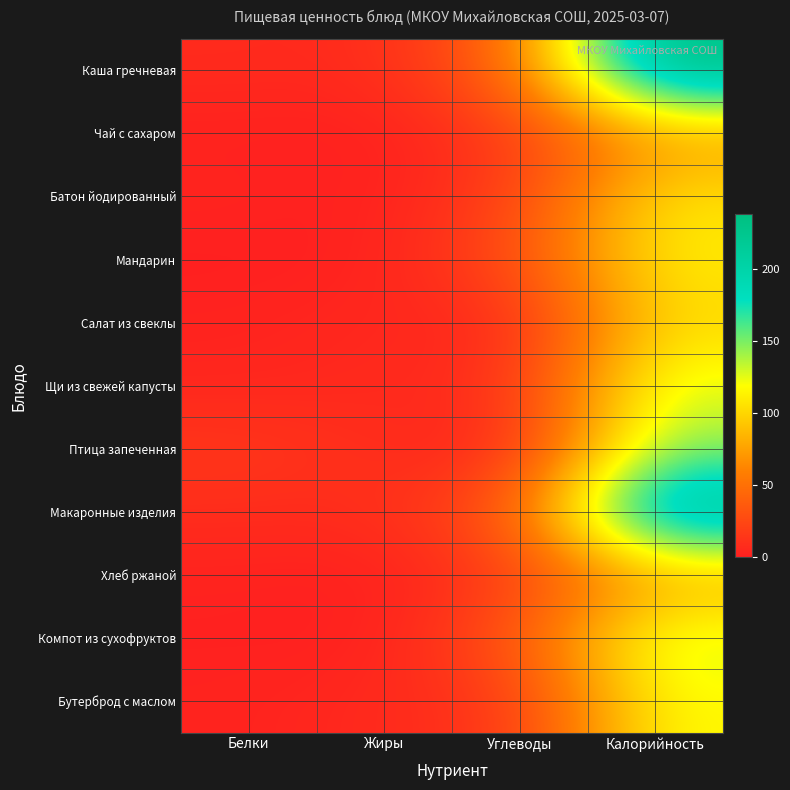

Count the number of data series in this chart.

11